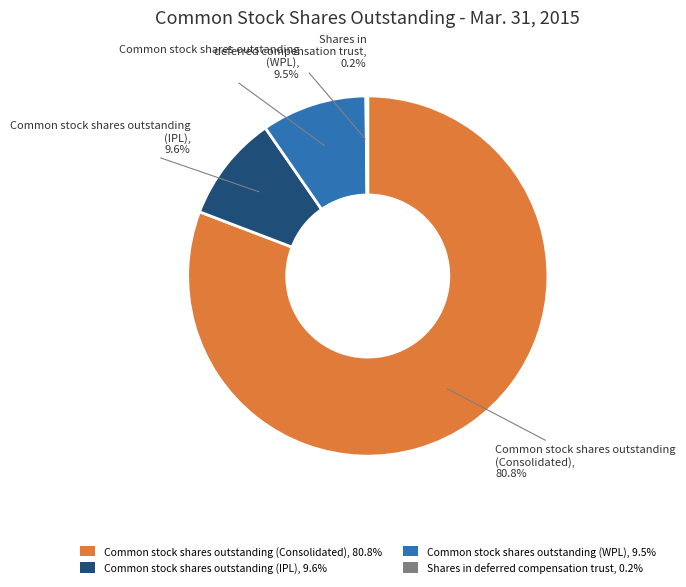

How much of the chart is everything except Common stock shares outstanding (IPL), 9.6%?

90.4%